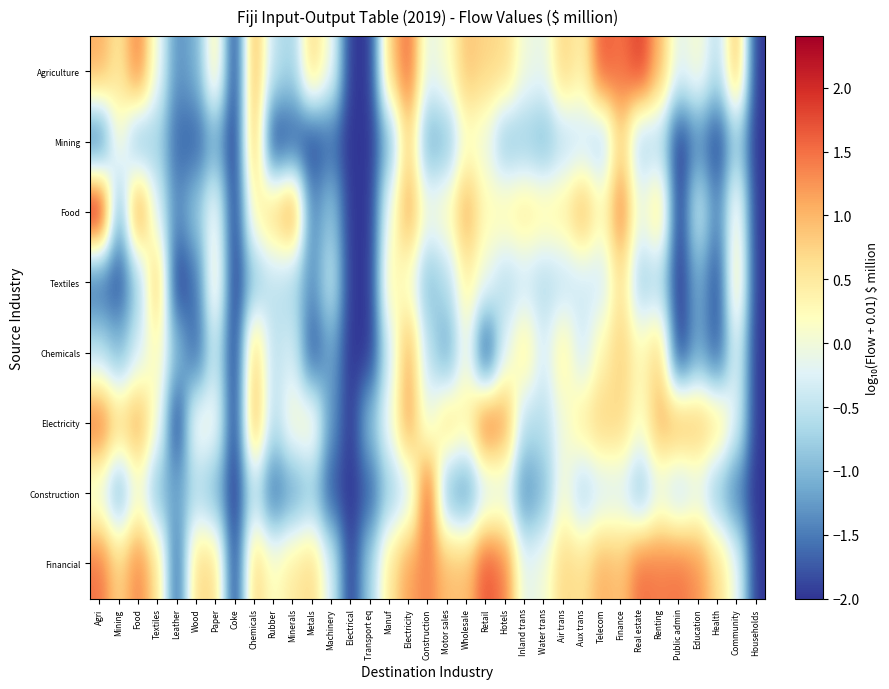

What is the maximum value shown in the chart?

2.4